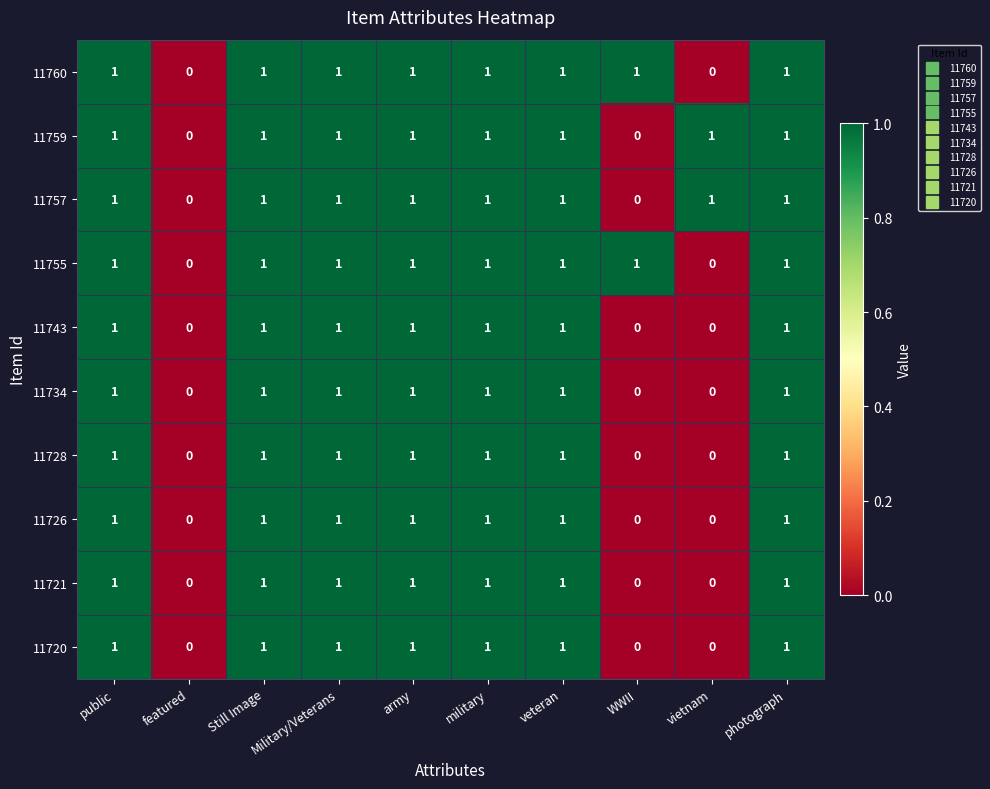

What is the sum of all 11755 values?

8